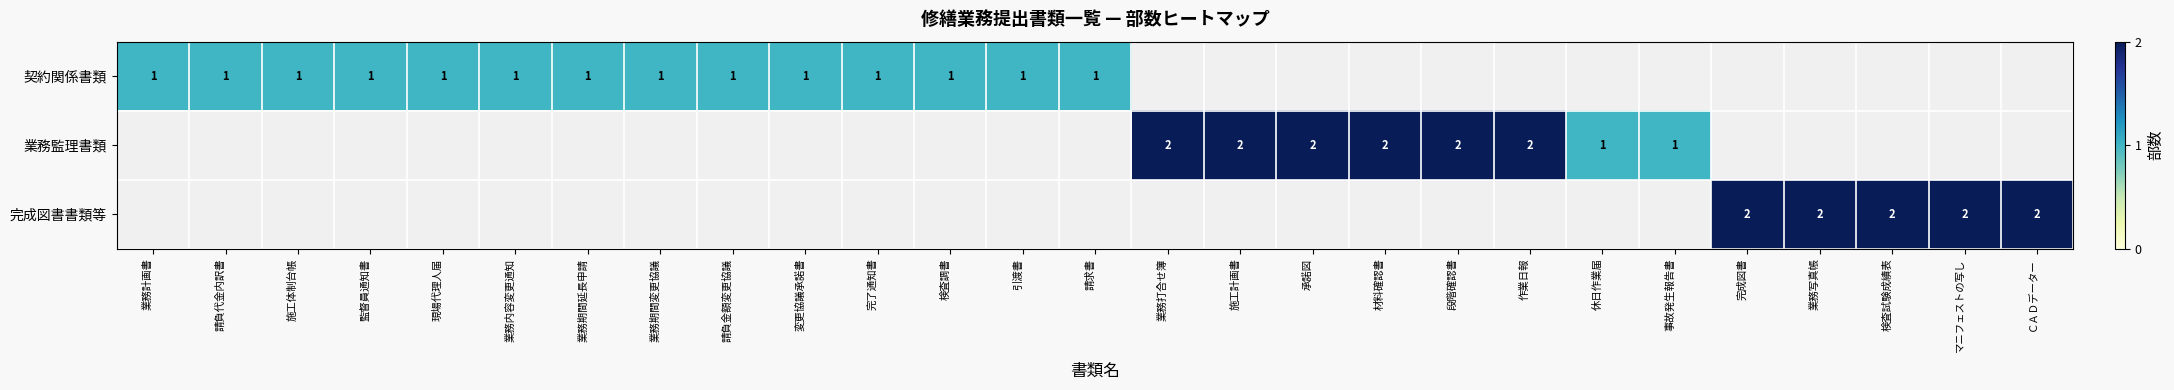

Which category has the lowest value across all series?

業務計画書